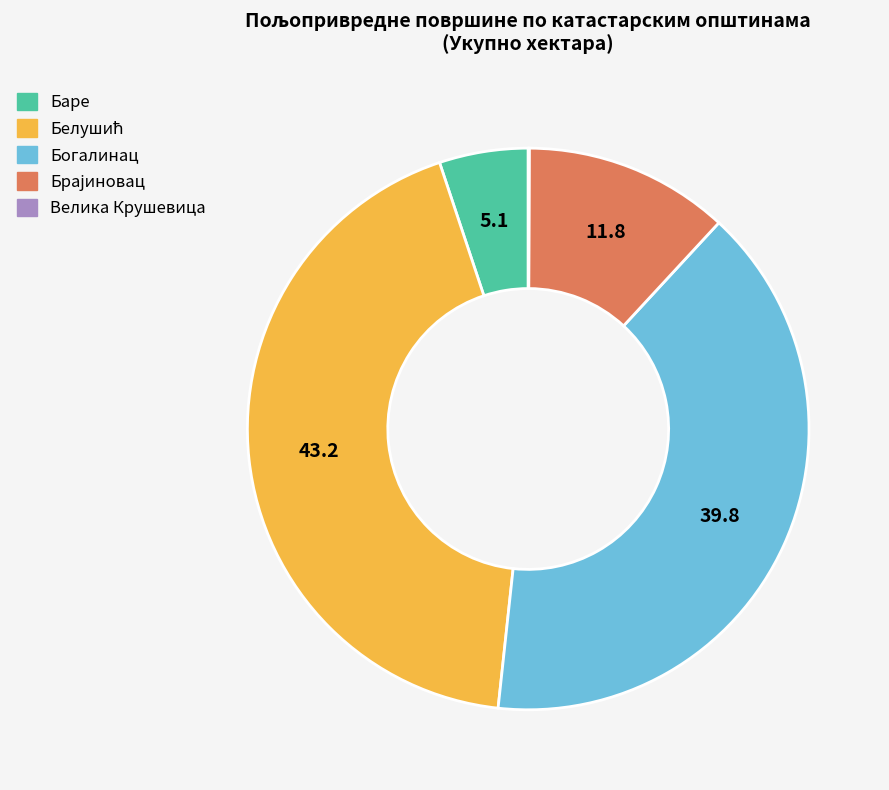

Is there any slice that represents more than half of the pie?

No